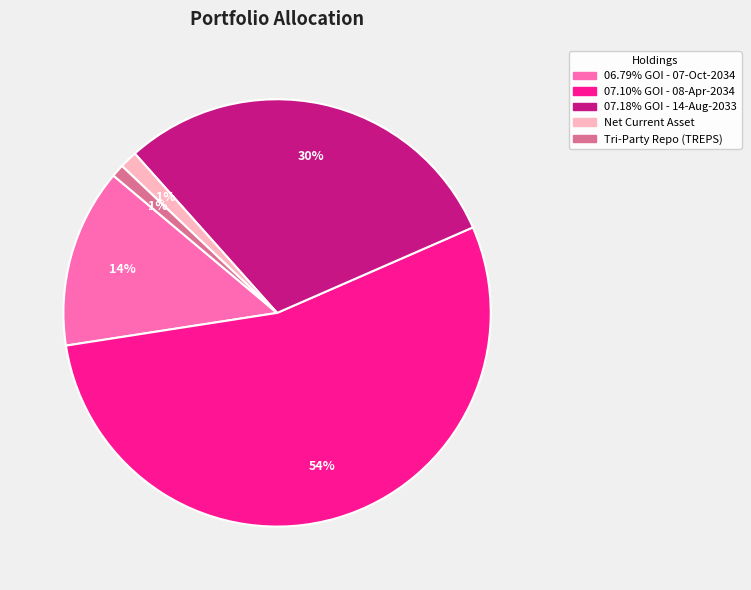

To the nearest percent, what is the average slice percentage?

20%